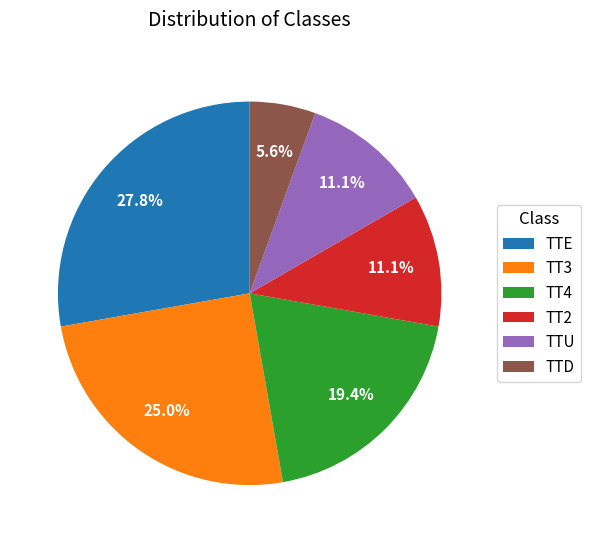

To the nearest percent, what portion does TT4 represent?

19%